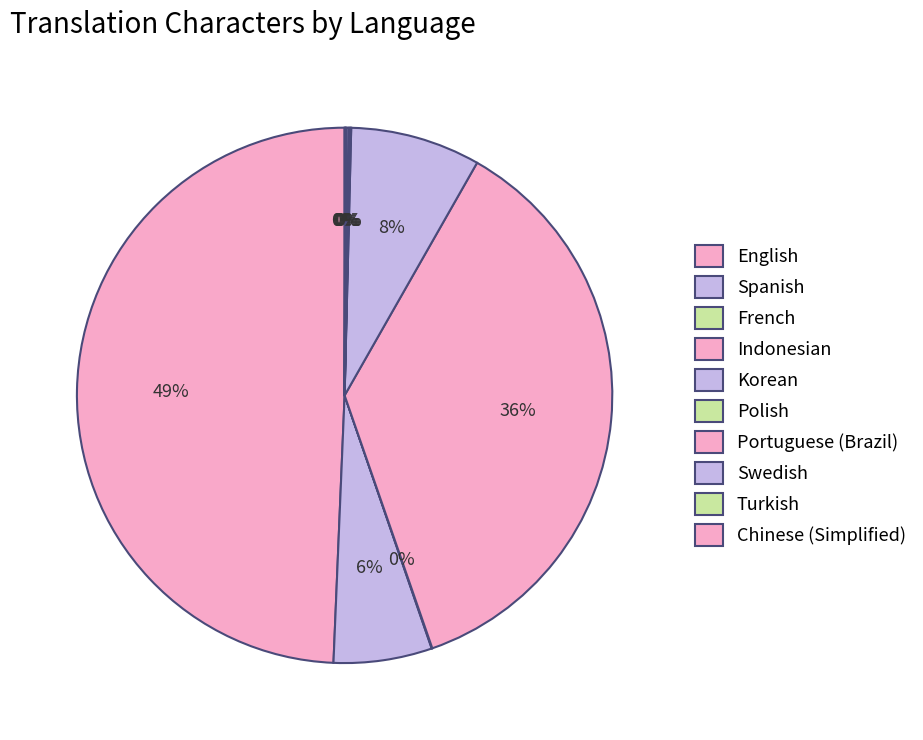

Approximately how many times larger is the value at Korean compared to English?

0.2